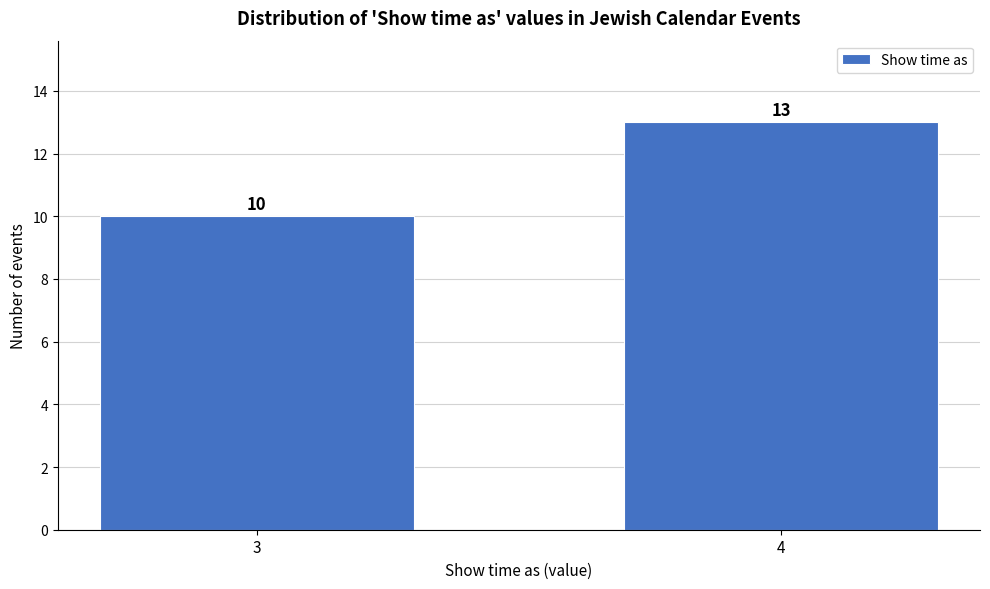

Reading left to right, transcribe all the data shown in this chart.

10	13